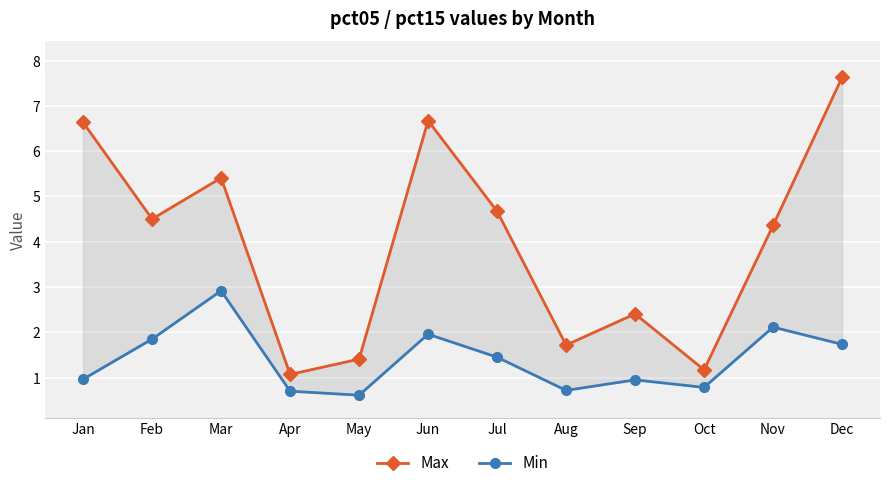

What is the difference between the Max values at Sep and Feb?

2.1